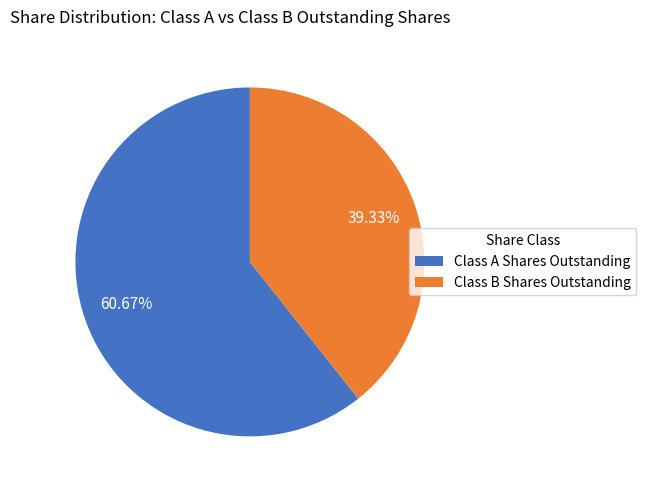

Which category has the smallest portion of the pie?

Class B Shares Outstanding